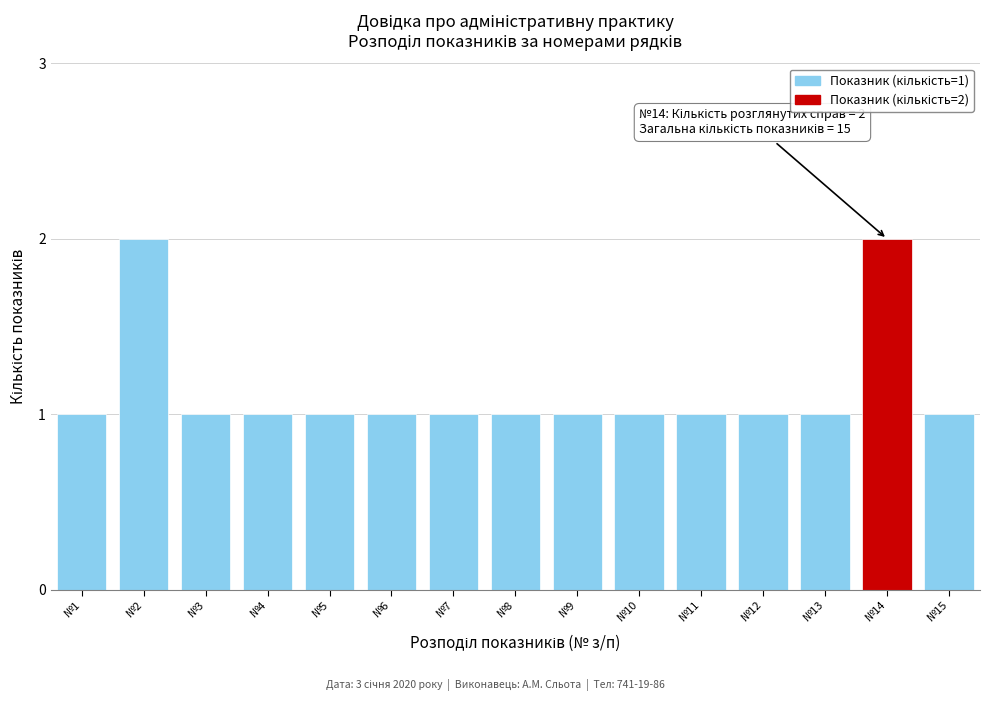

Reading left to right, transcribe all the data shown in this chart.

1	2	1	1	1	1	1	1	1	1	1	1	1	2	1